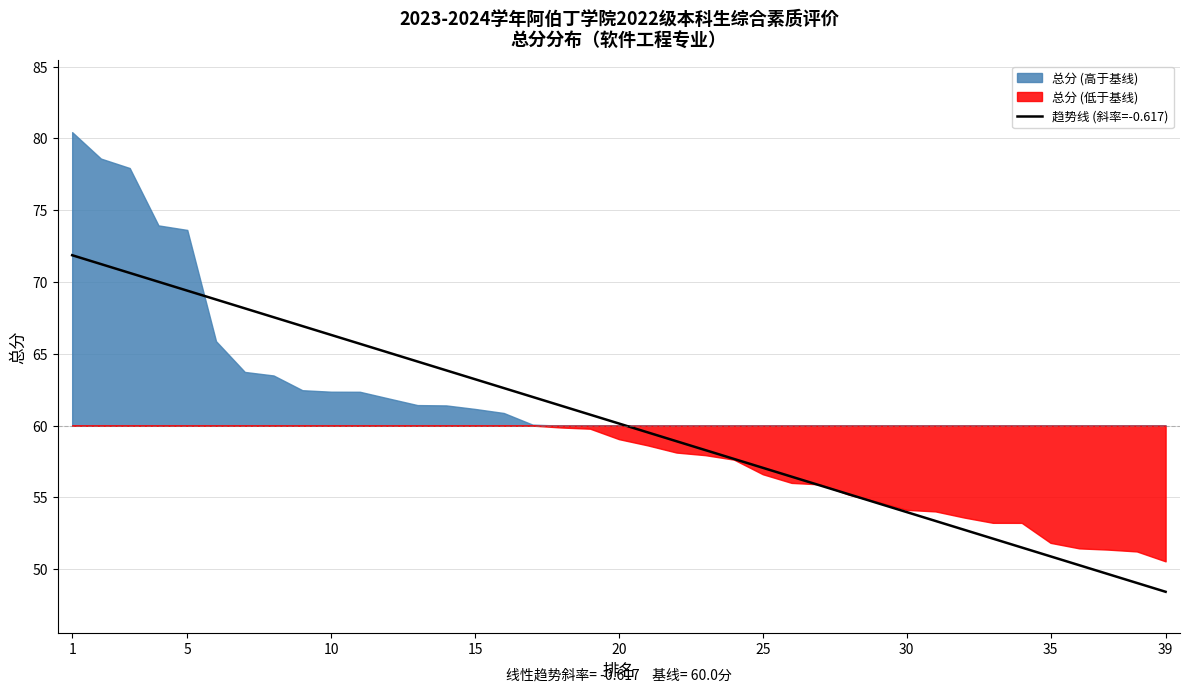

What is the minimum value for 趋势线 (斜率=-0.617)?

48.4